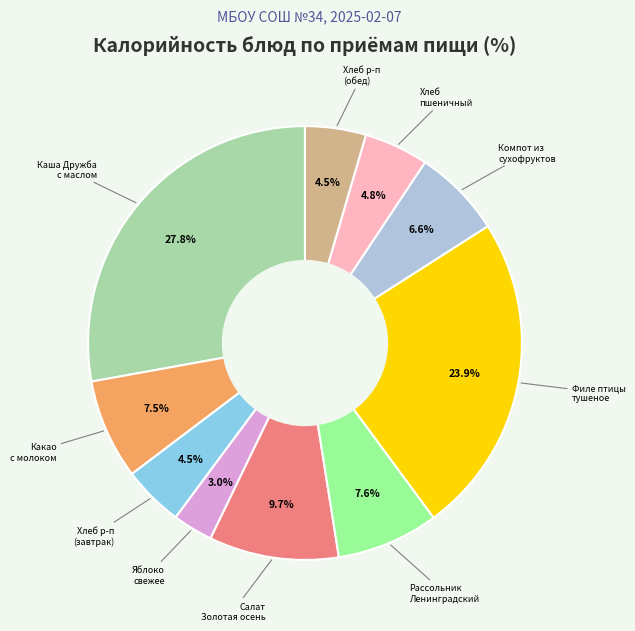

Is there a majority slice in this chart?

No